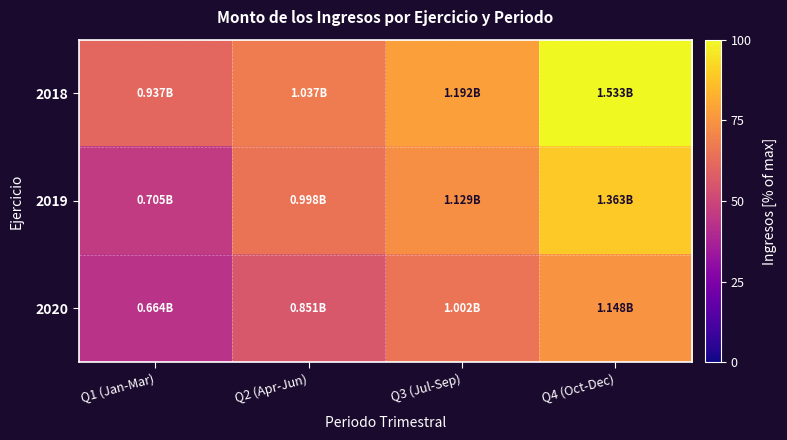

List the series in order of their overall mean, lowest first.

2020, 2019, 2018